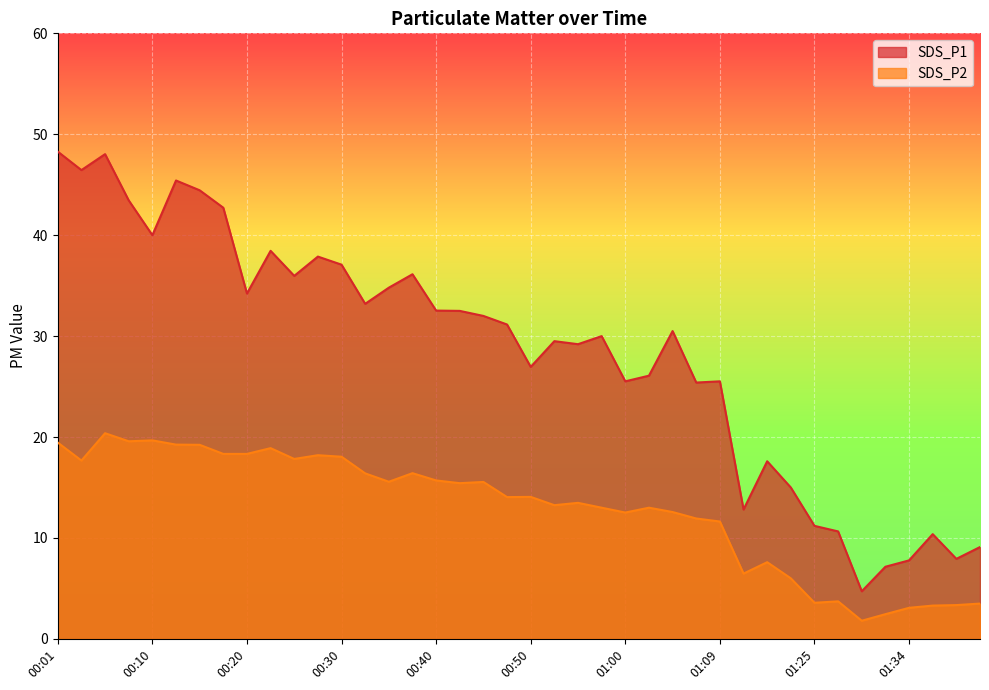

What is the value of the SDS_P1 point at the 12th from the left?

37.9